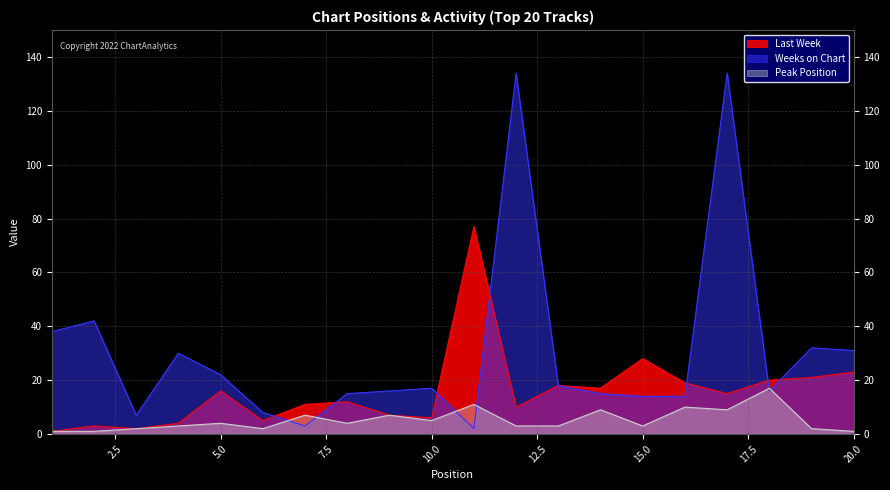

How many interior local peaks does the Weeks on Chart series have?

6